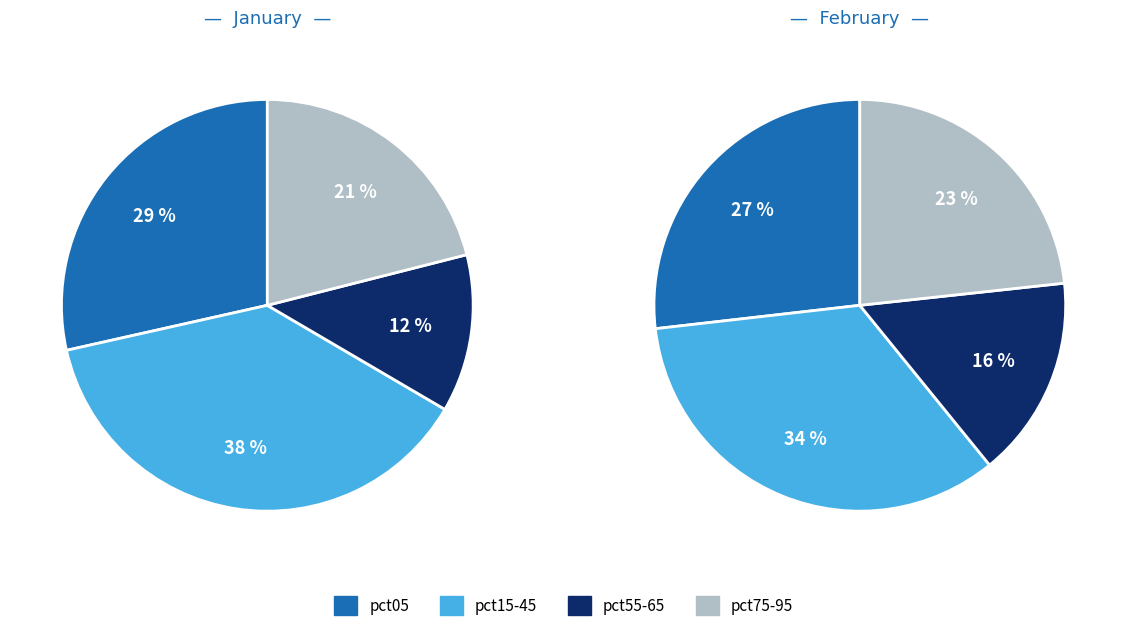

Is there any slice that represents more than half of the pie?

No